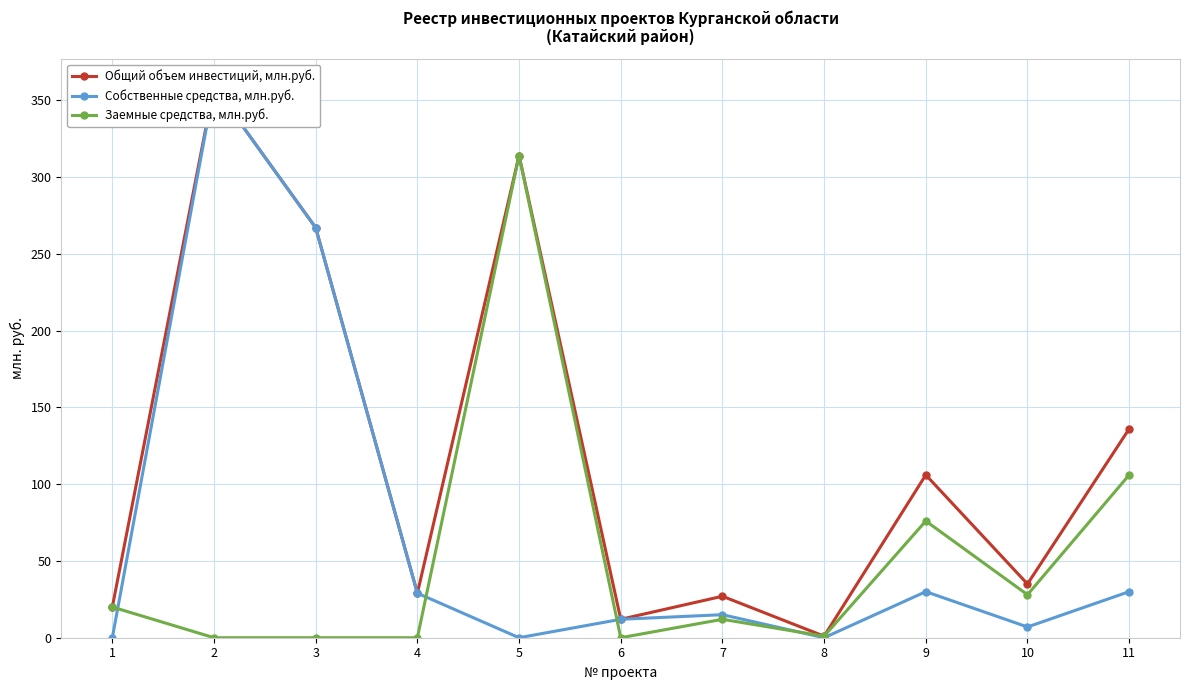

Does the chart have visible grid lines?

Yes